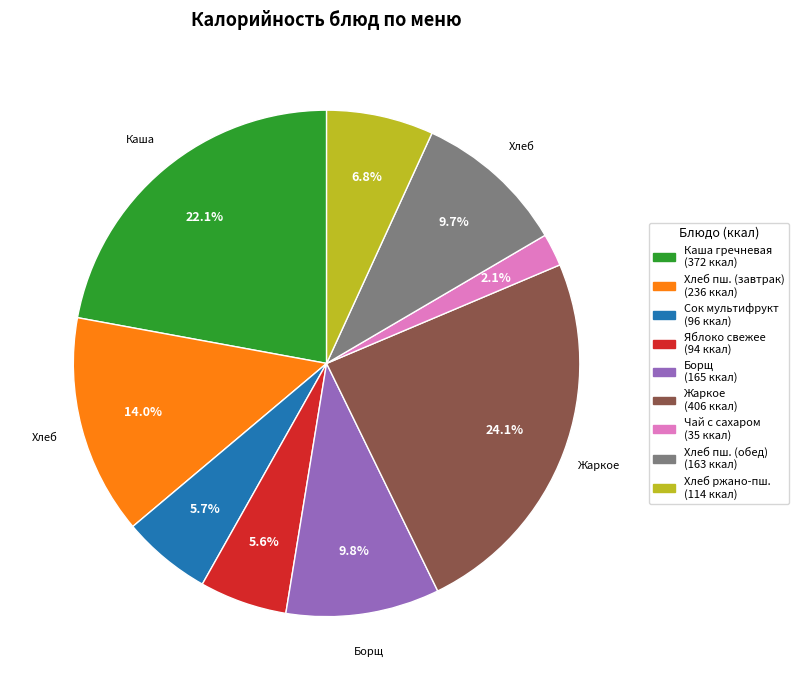

Count the number of slices in the pie.

9